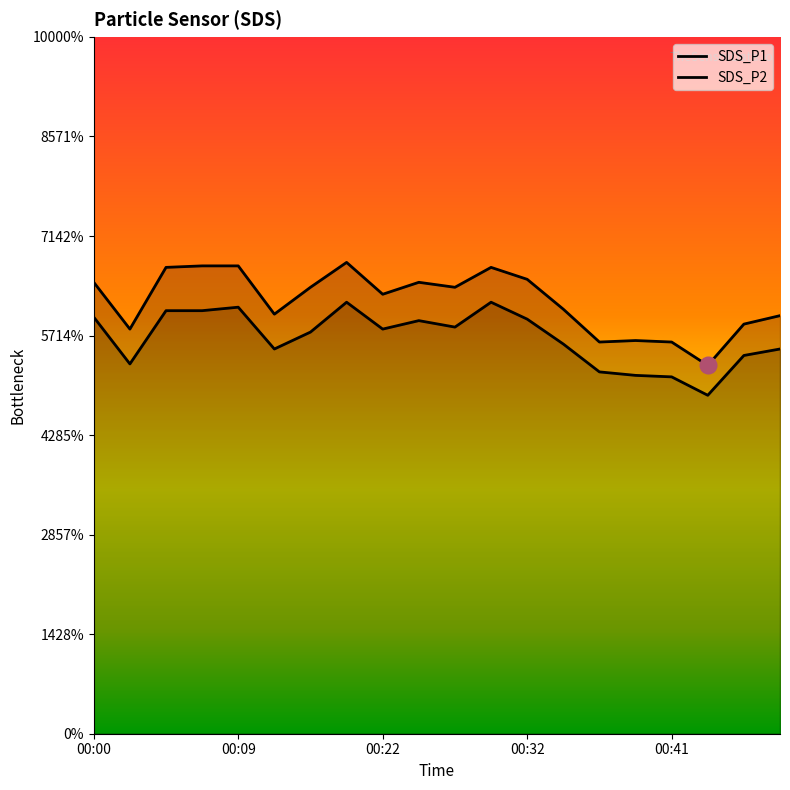

How many lines are shown in the chart?

2